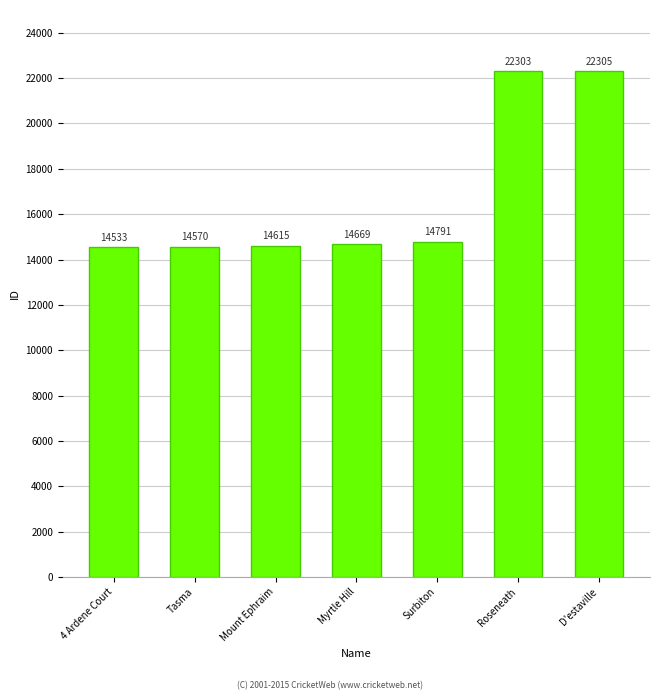

What is the greatest value displayed?

22305